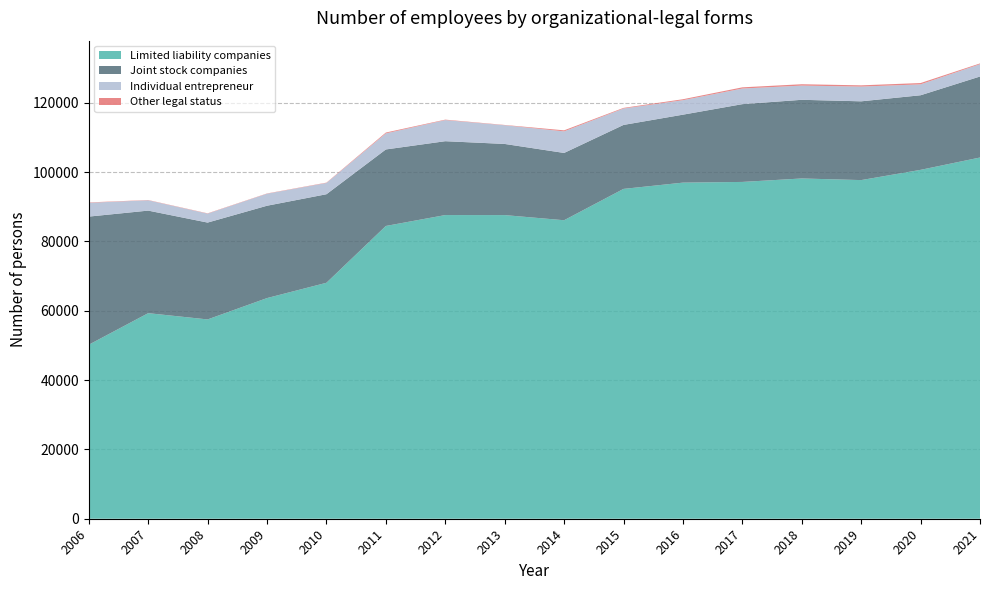

Reading right to left, what are all the values shown in this chart?

Limited liability companies: 2021=104214	2020=100655	2019=97701	2018=98168	2017=97169	2016=96967	2015=95159	2014=86118	2013=87601	2012=87611	2011=84466	2010=68074	2009=63660	2008=57501	2007=59306	2006=50204
Joint stock companies: 2021=23372	2020=21521	2019=22725	2018=22697	2017=22440	2016=19607	2015=18457	2014=19414	2013=20528	2012=21310	2011=22074	2010=25546	2009=26643	2008=27941	2007=29590	2006=36964
Individual entrepreneur: 2021=3553	2020=3145	2019=4252	2018=4100	2017=4505	2016=4178	2015=4733	2014=6220	2013=5394	2012=6090	2011=4631	2010=3250	2009=3468	2008=2583	2007=2977	2006=3986
Other legal status: 2021=218	2020=379	2019=358	2018=389	2017=345	2016=273	2015=184	2014=303	2013=86	2012=130	2011=250	2010=96	2009=75	2008=83	2007=78	2006=108